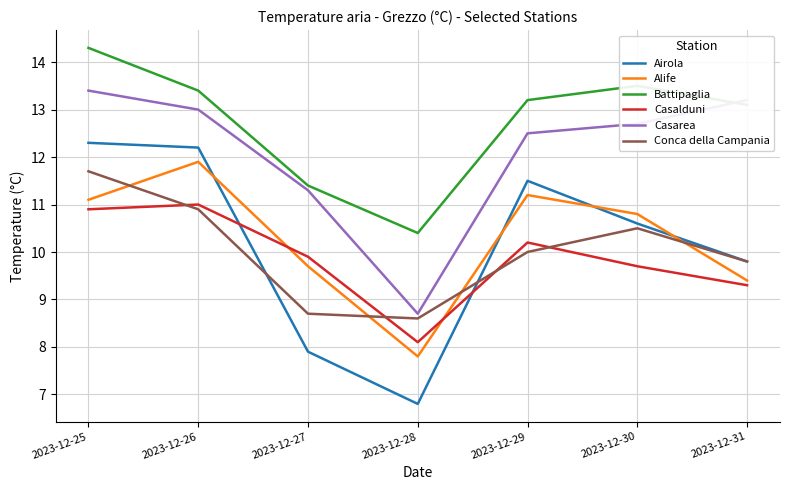

Where is the first local minimum for Conca della Campania?

2023-12-28